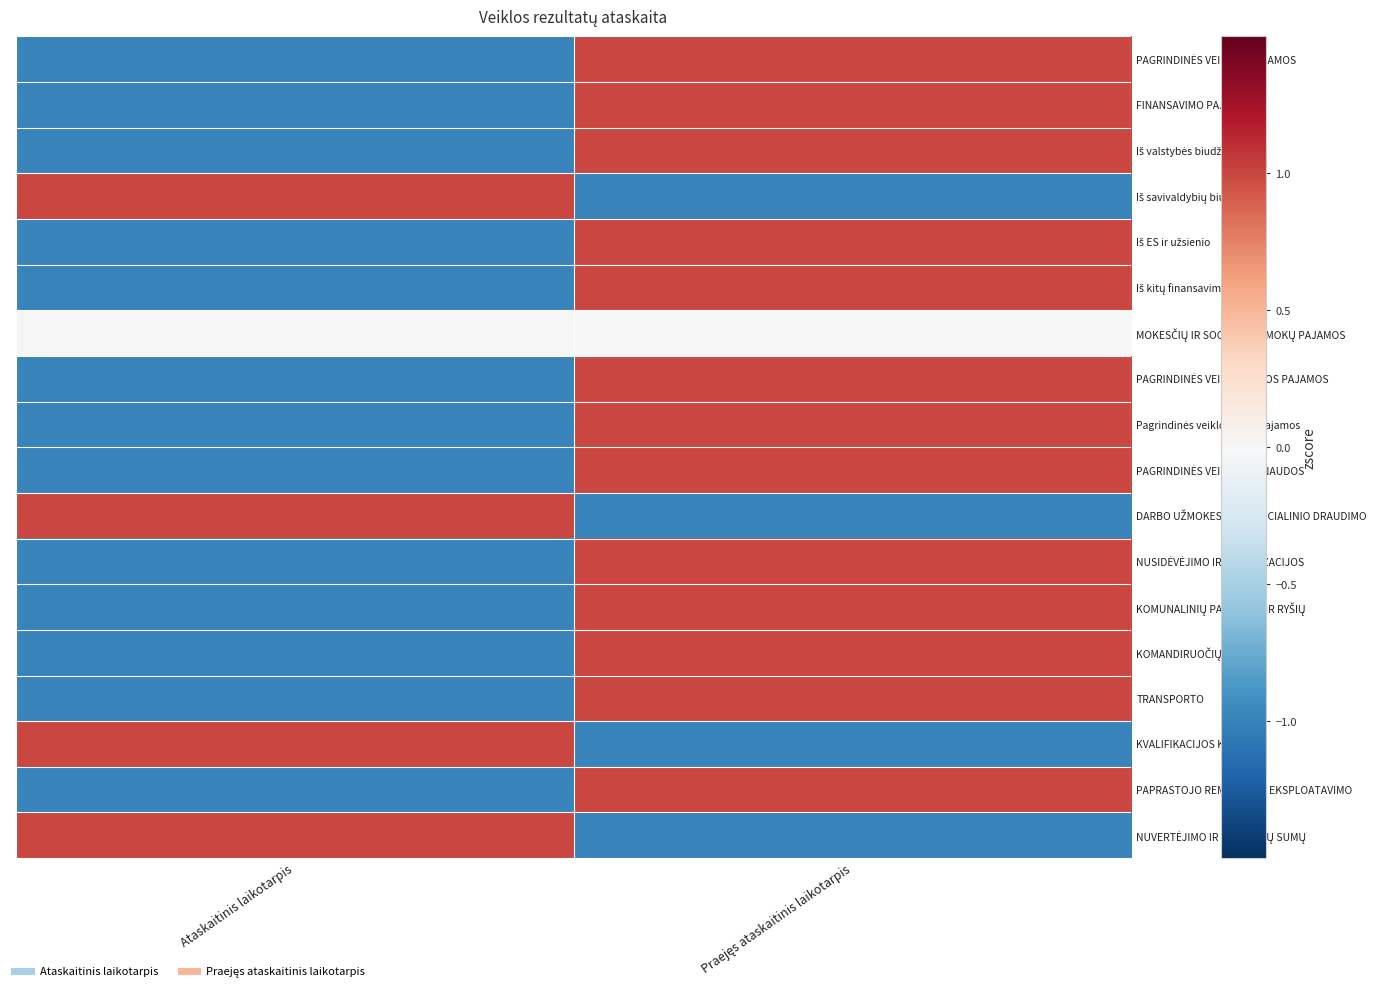

At how many categories does at least one series exceed 0?

2